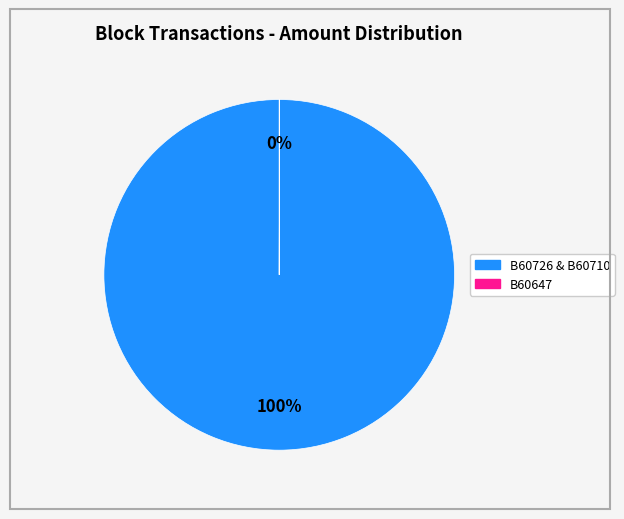

To the nearest percent, what is the average slice percentage?

50%